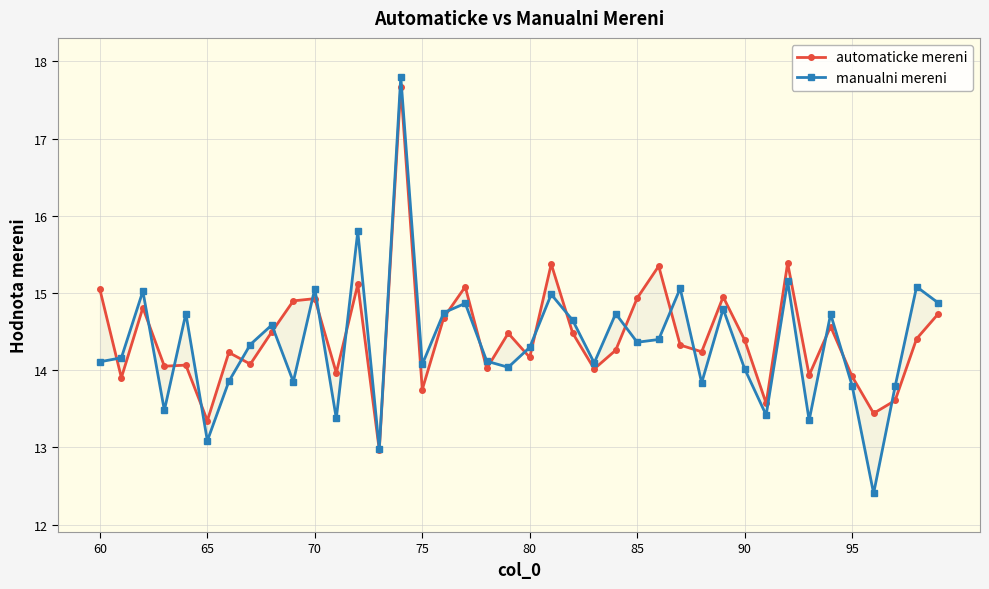

Between 90 and 80, which is larger?

90